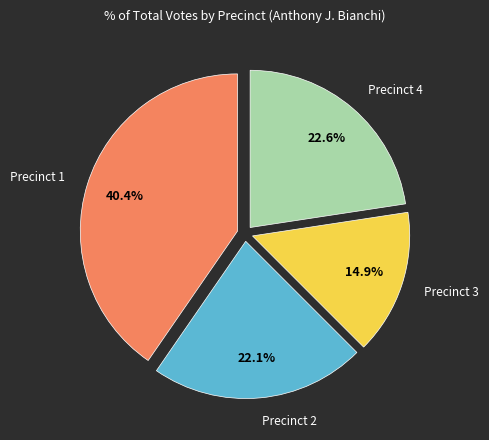

Does any single category account for the majority?

No